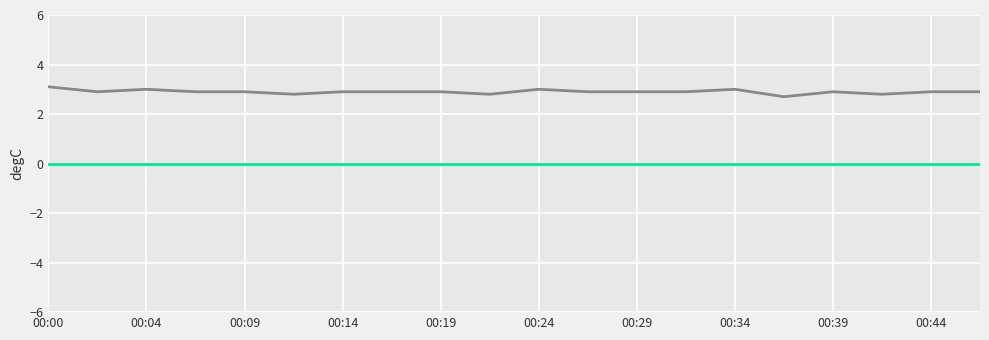

What is the greatest value displayed?

3.1